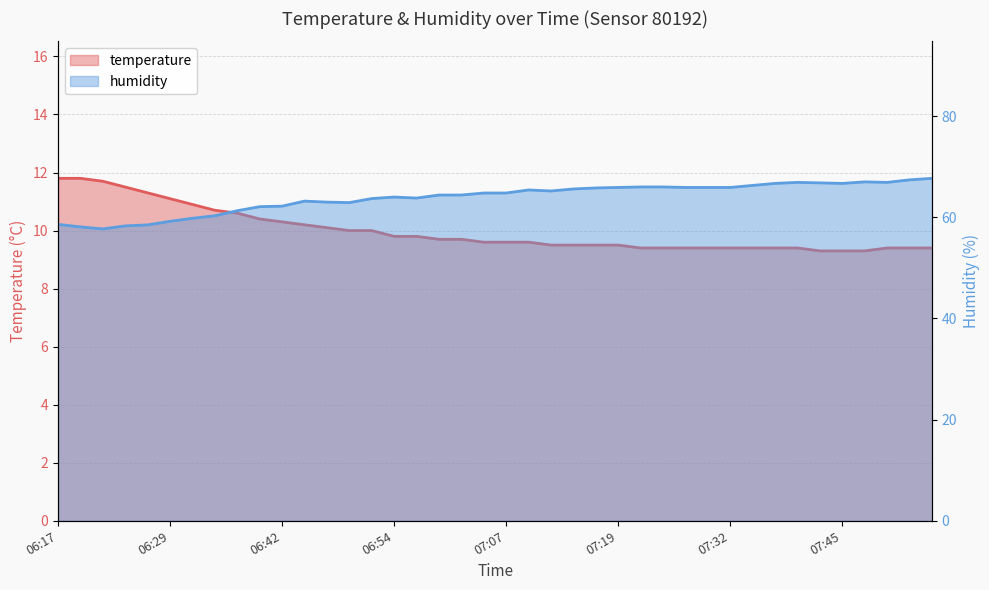

Is it true that humidity equals 95.2 at 11?

False